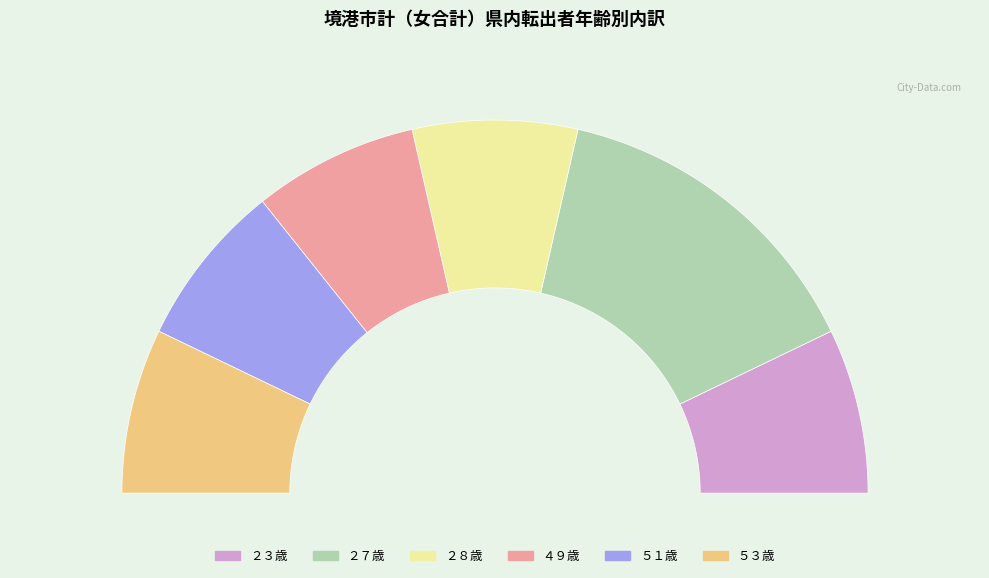

How many slices are in this pie chart?

6